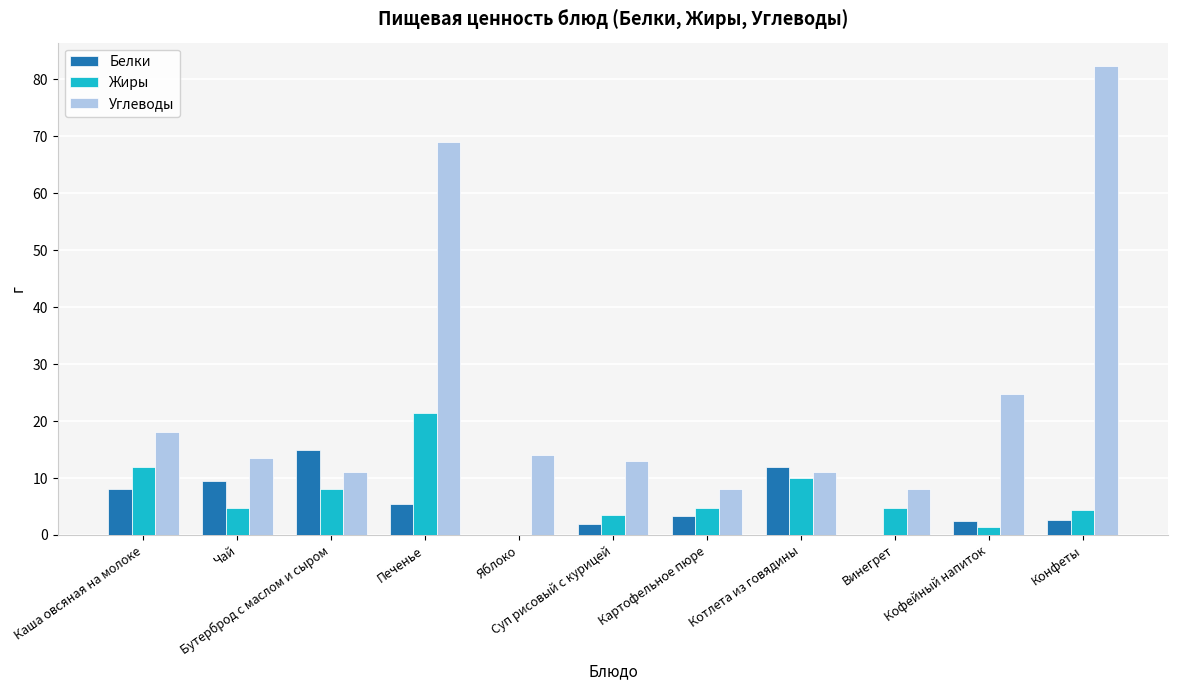

What is the sum of all Белки values?

60.2